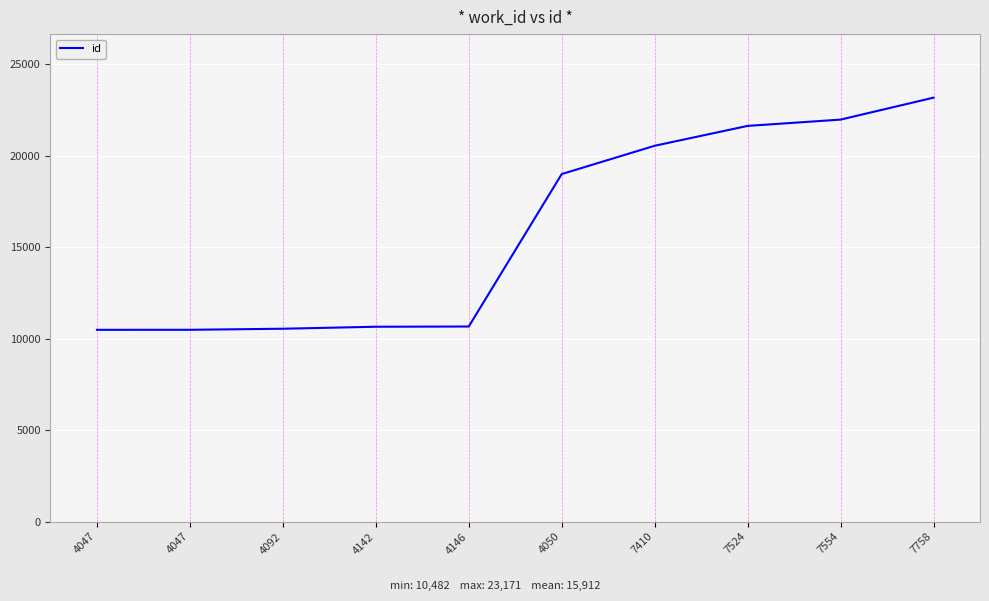

Does the chart display data point markers on the line(s)?

No